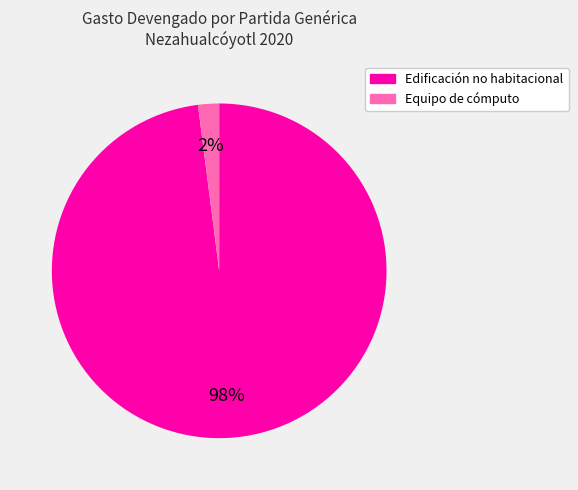

Is the sum of Equipo de cómputo and Edificación no habitacional greater than half?

Yes